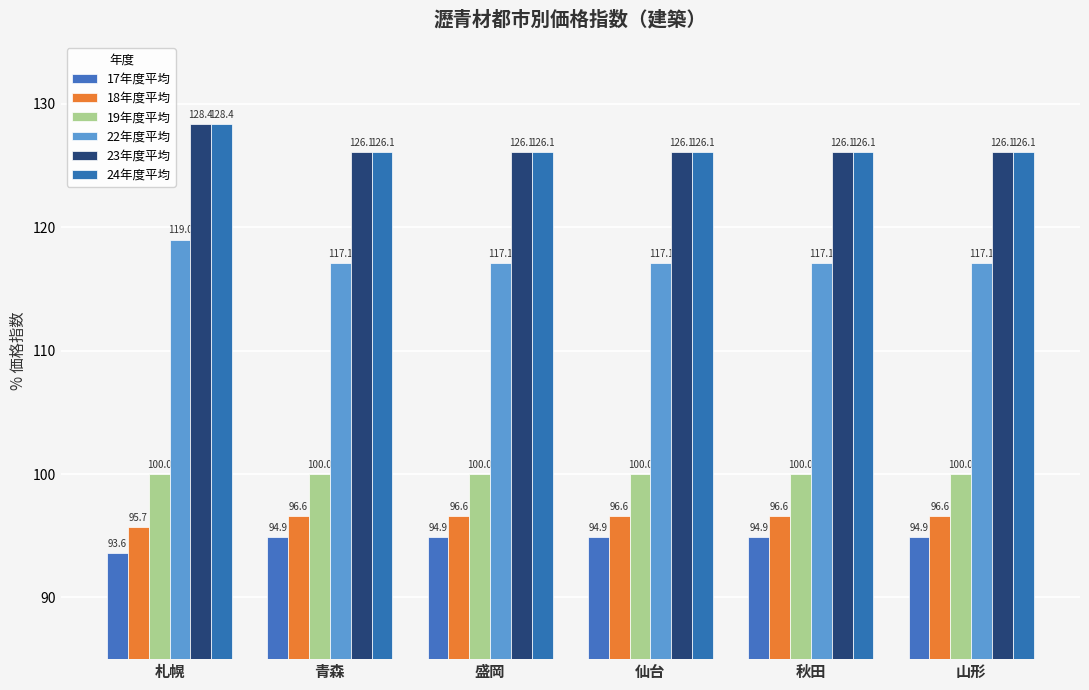

True or false: 23年度平均 has a value of 126.1 at 盛岡.

True